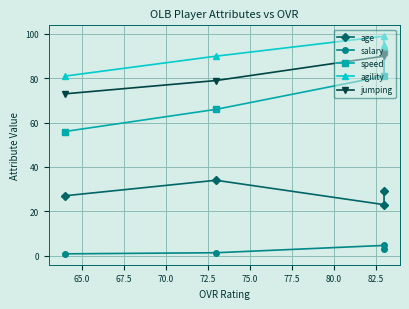

Which series has the largest range (max minus min)?

speed